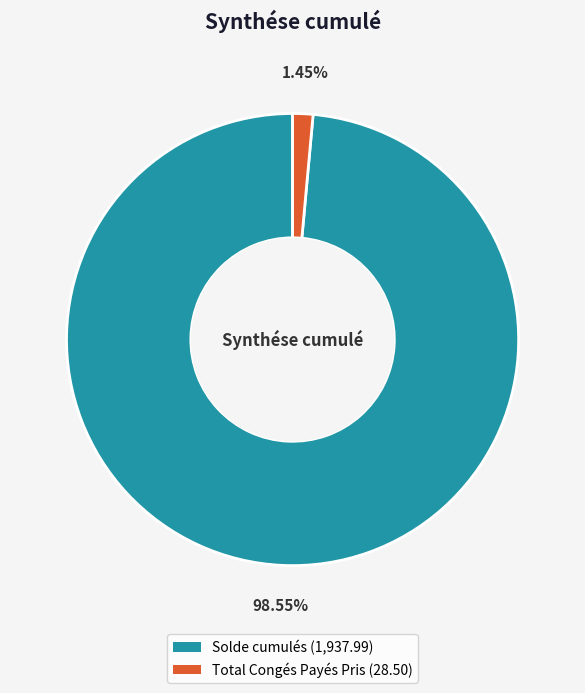

Which category has the biggest portion of the pie?

Solde cumulés